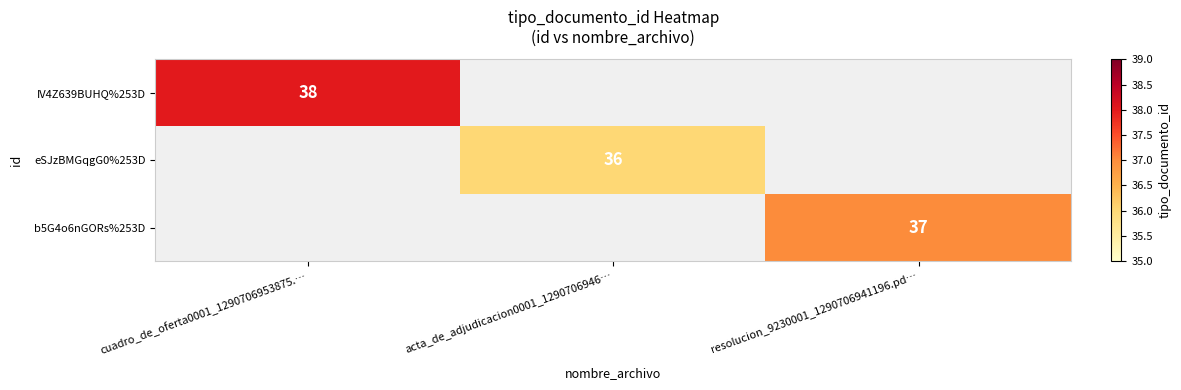

Is the value of eSJzBMGqgG0%253D at acta_de_adjudicacion0001_1290706946… greater than the value of b5G4o6nGORs%253D at resolucion_9230001_1290706941196.pd…?

No